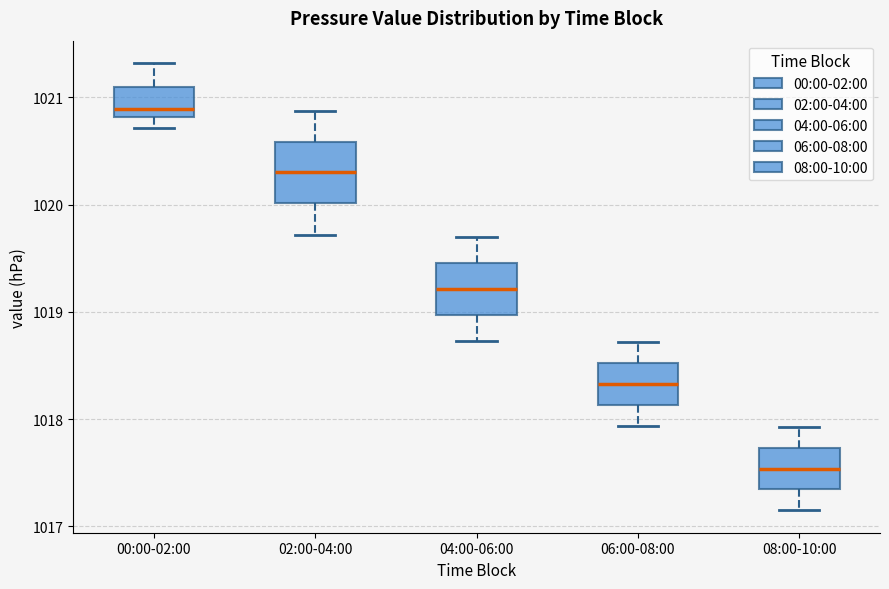

Which box has the lowest median line?

08:00-10:00